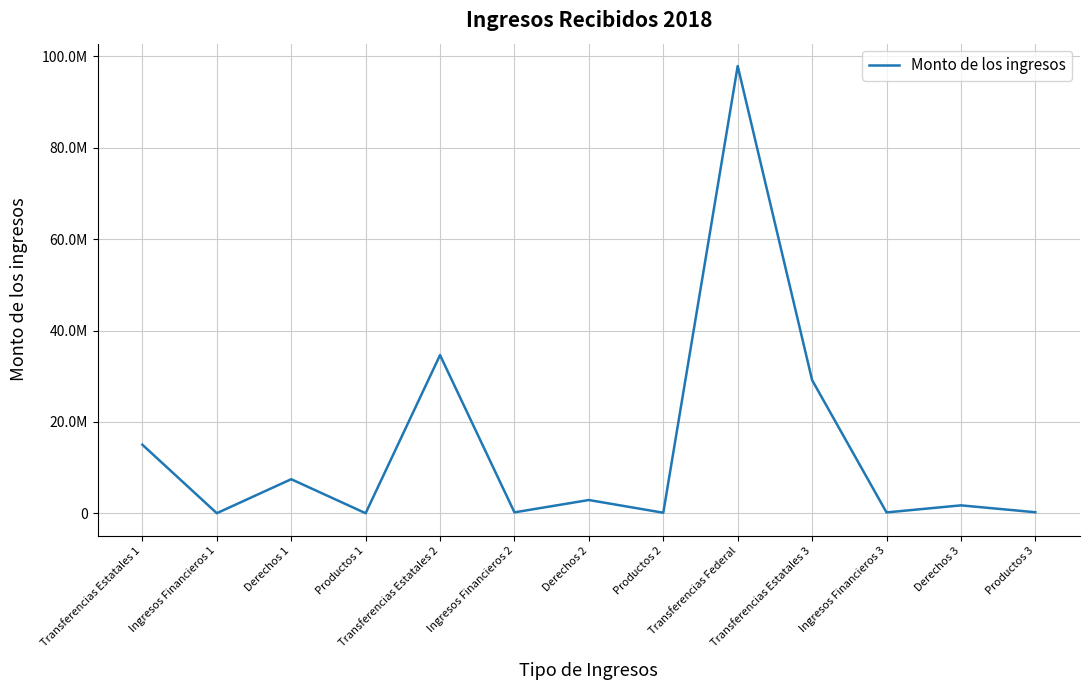

Reading left to right, extract all data points from this chart.

15000000.0	5536.1	7448880.0	505.0	34617388.5	192456.0	2893290.0	107934.5	97896610.0	29139129.5	179269.0	1724176.0	216198.5